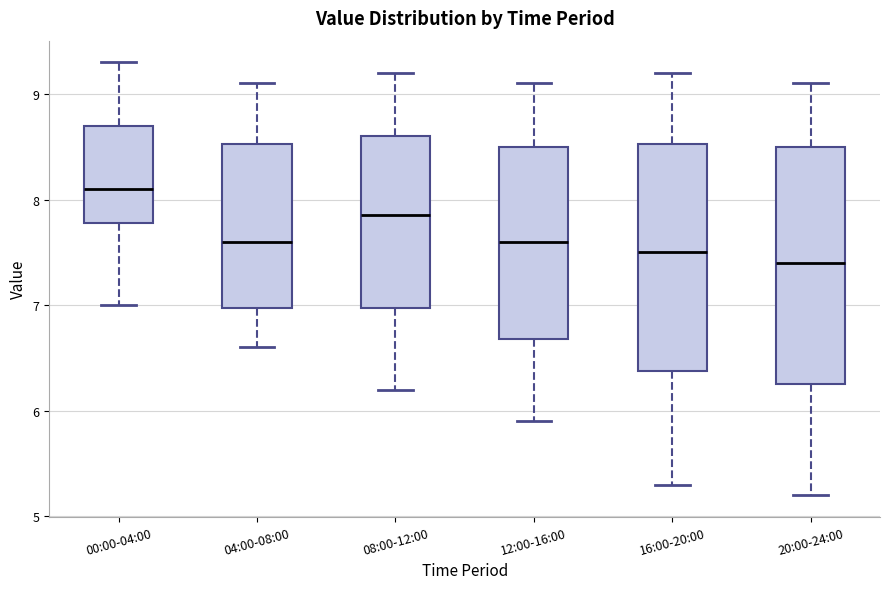

Which box's median line is the highest?

00:00-04:00